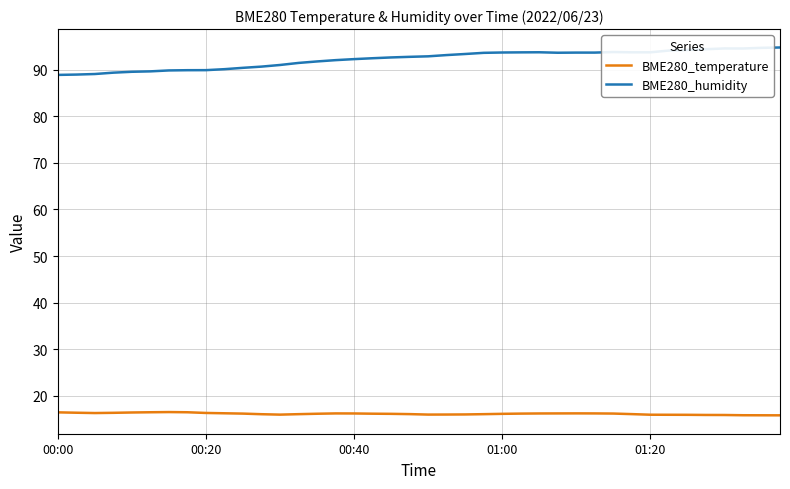

Rank the series by their average value, from lowest to highest.

BME280_temperature, BME280_humidity